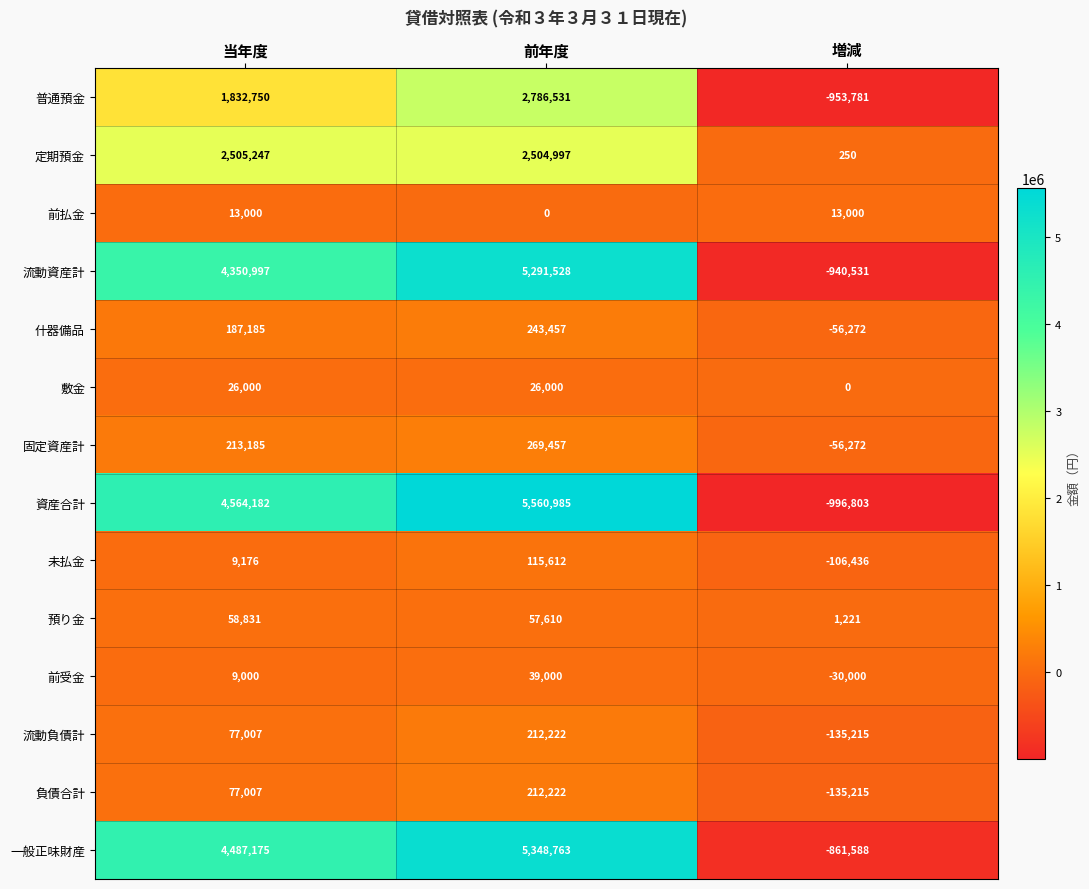

Count the number of data series in this chart.

14